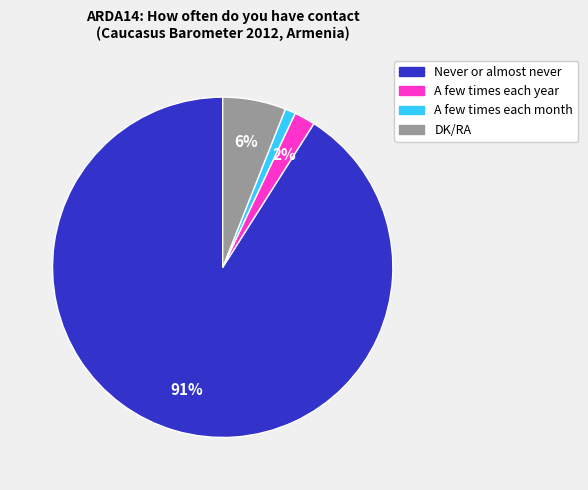

Is there a majority slice in this chart?

Yes